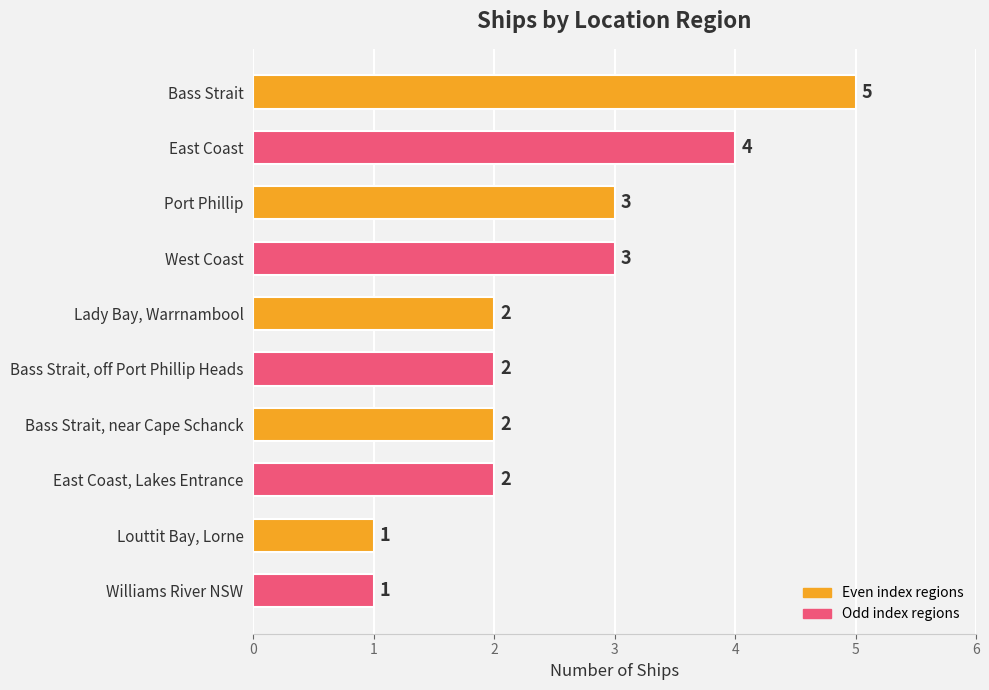

True or false: the data shows 1 at Williams River NSW.

True